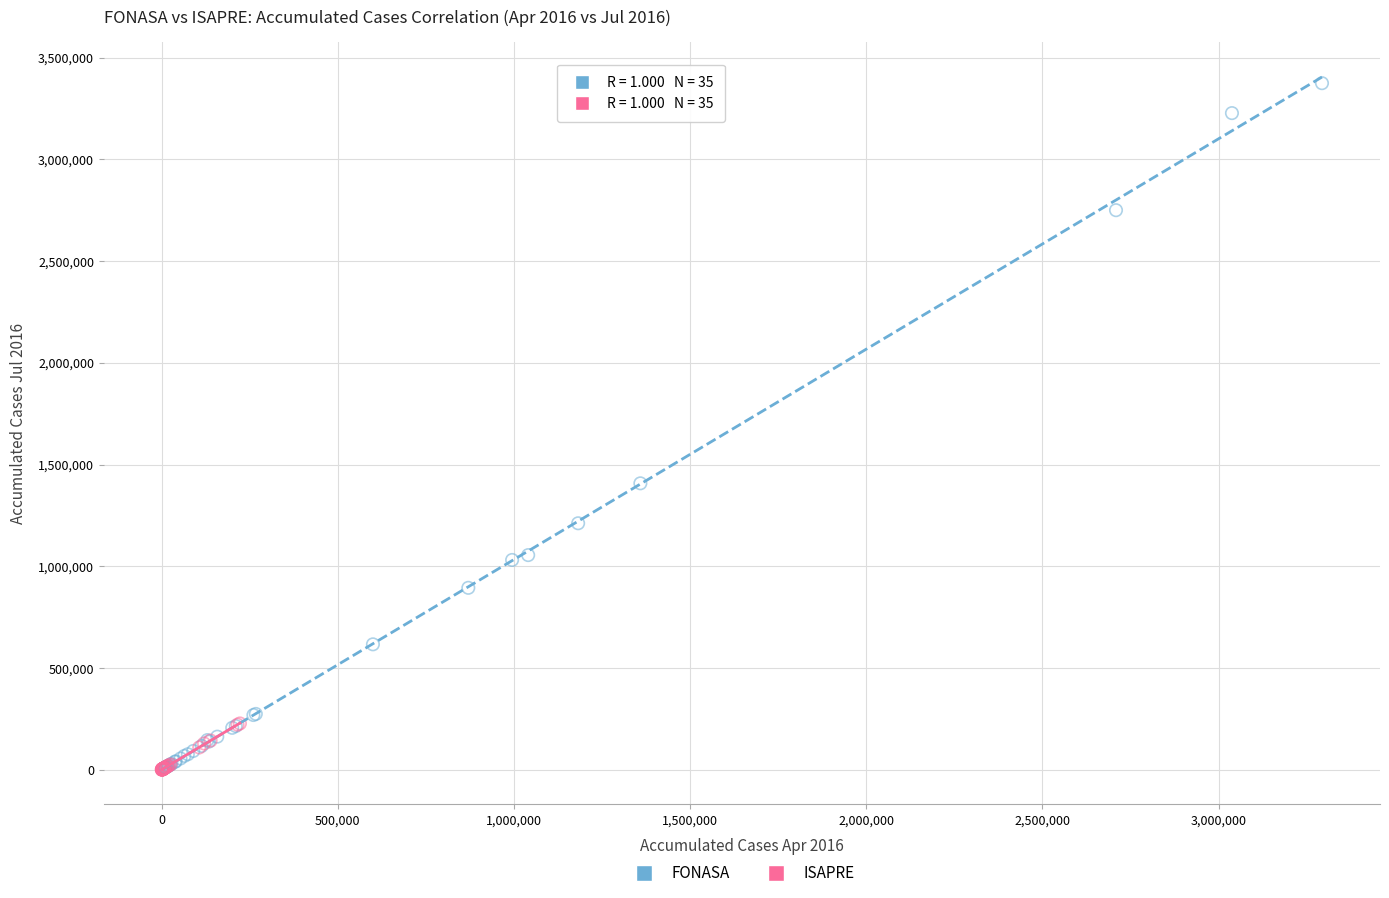

Which series contains the highest Y value?

FONASA